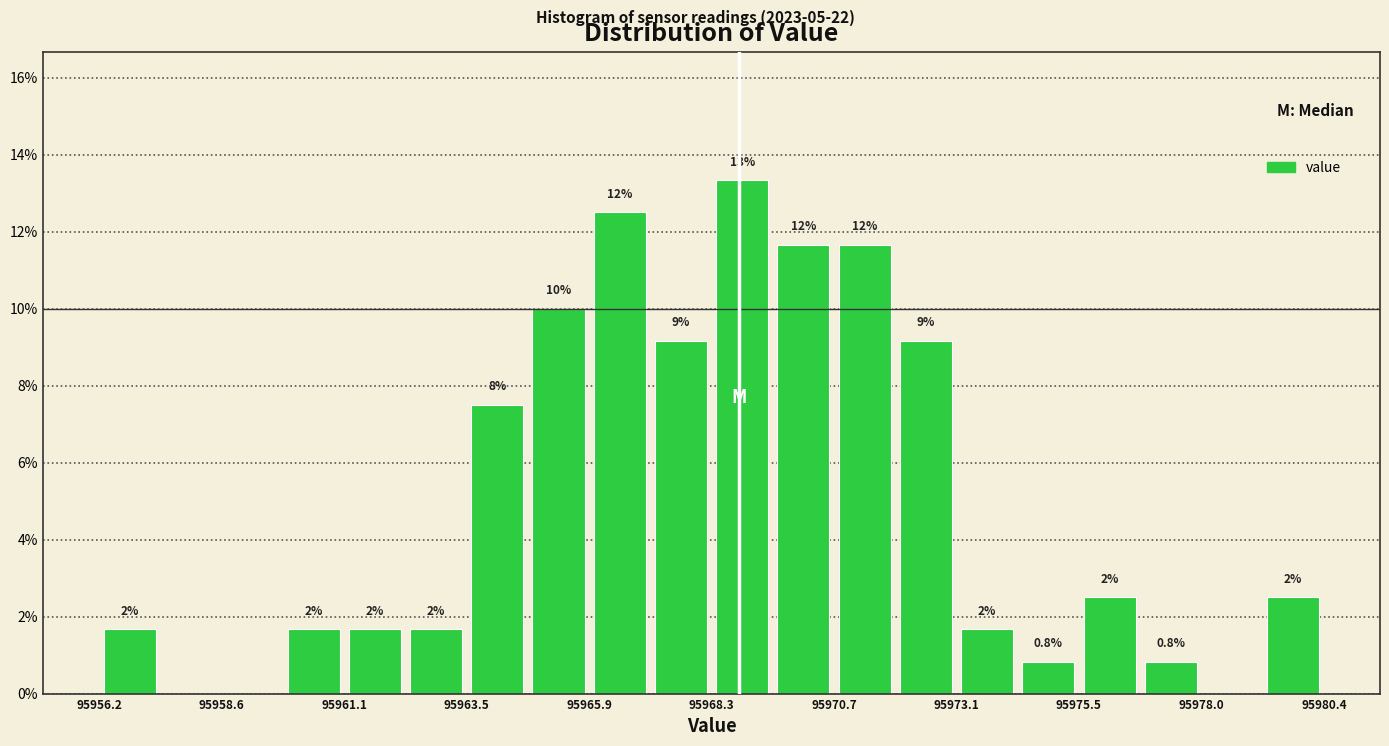

Read against the x-axis, roughly where is the centre of the tallest bar?

95969.0